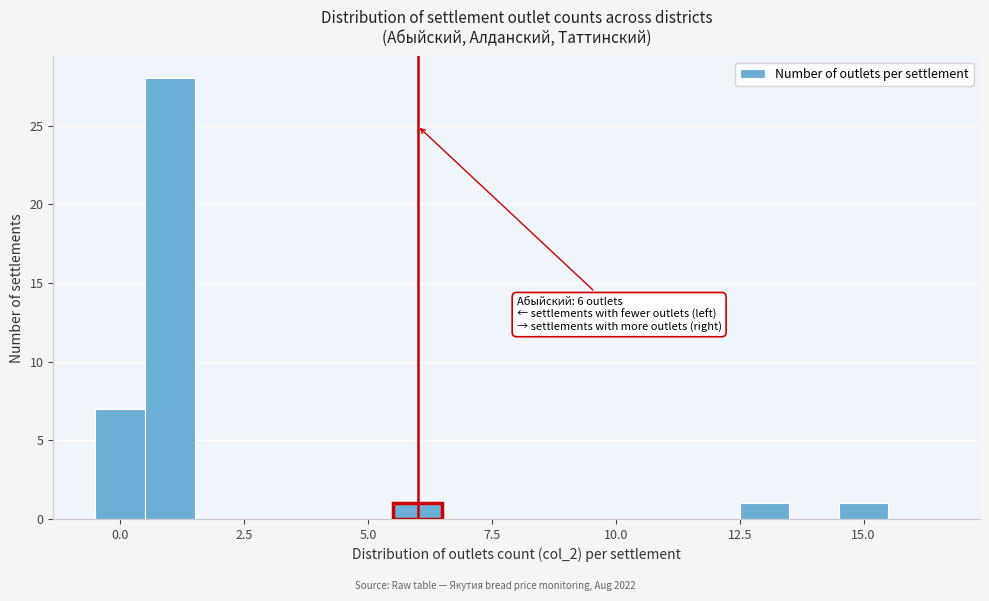

Around what value on the x-axis is the tallest bar? Give the approximate position of its centre, as read against the axis.

1.0